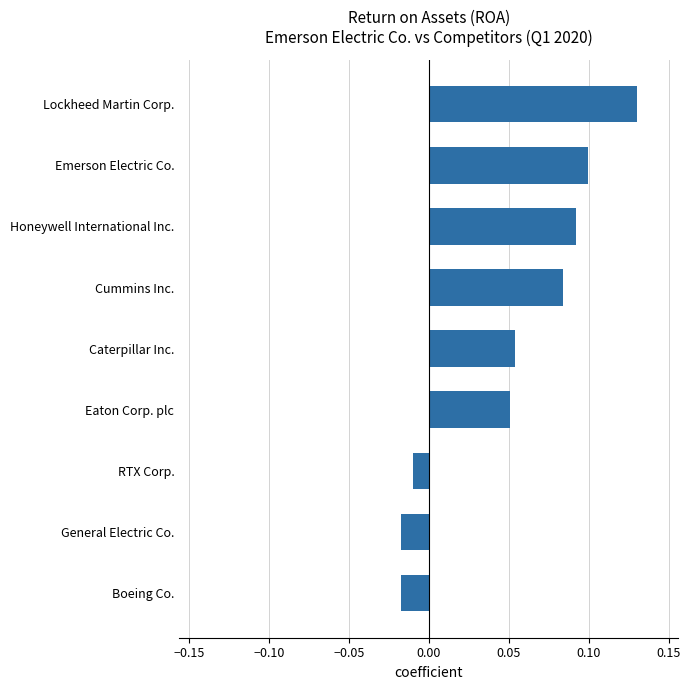

Where is the data nearest to the value 0?

RTX Corp.